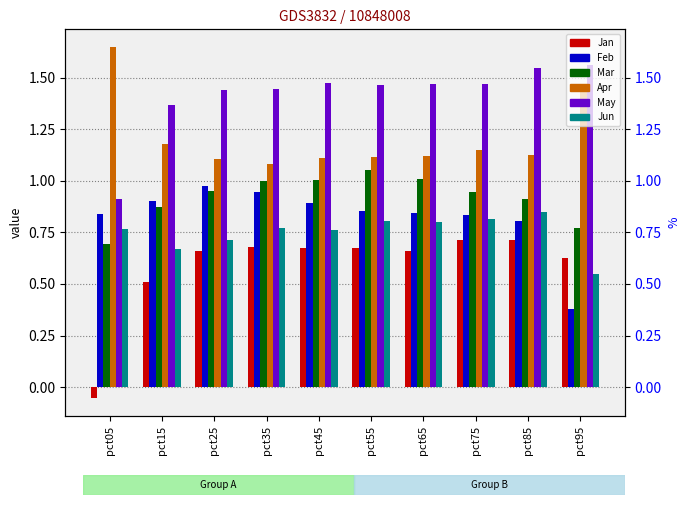

Reading left to right, list all the values displayed in this chart.

Jan: -0.1	0.5	0.7	0.7	0.7	0.7	0.7	0.7	0.7	0.6
Feb: 0.8	0.9	1.0	0.9	0.9	0.9	0.8	0.8	0.8	0.4
Mar: 0.7	0.9	1.0	1.0	1.0	1.1	1.0	0.9	0.9	0.8
Apr: 1.6	1.2	1.1	1.1	1.1	1.1	1.1	1.1	1.1	1.4
May: 0.9	1.4	1.4	1.4	1.5	1.5	1.5	1.5	1.5	1.6
Jun: 0.8	0.7	0.7	0.8	0.8	0.8	0.8	0.8	0.8	0.5